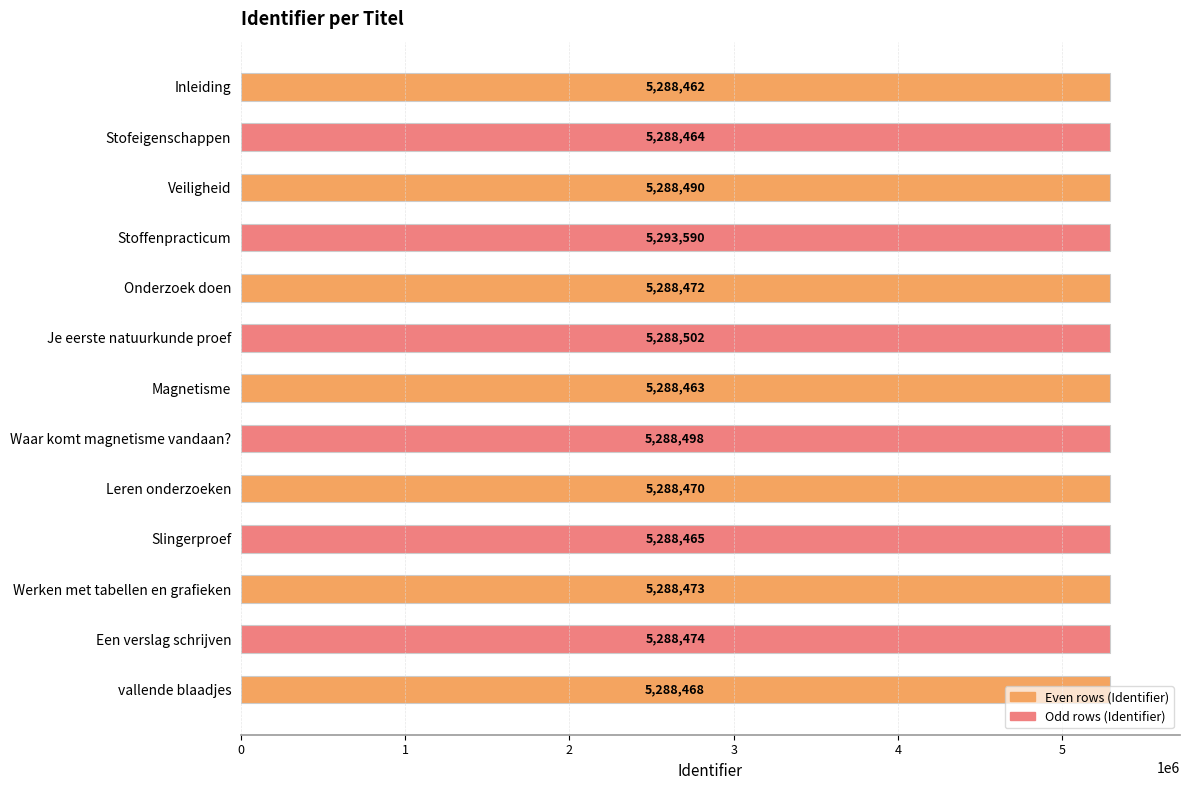

What is the ratio of the value at Waar komt magnetisme vandaan? to the value at Inleiding?

1.0